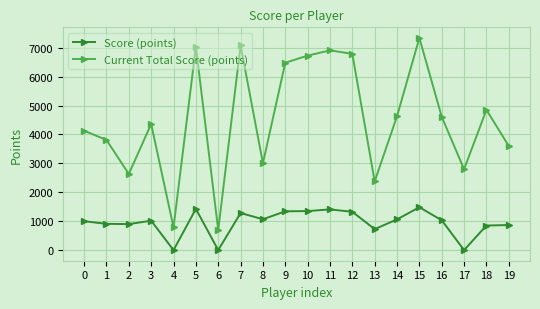

What are all the series names shown in the legend?

Score (points), Current Total Score (points)